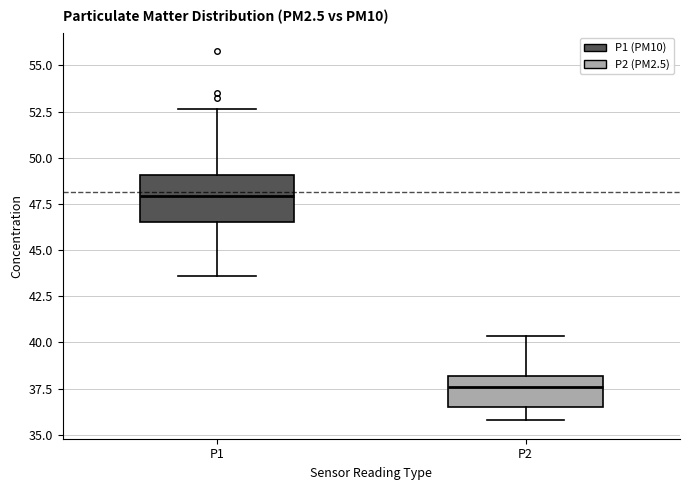

Where does the median line of the box for P2 sit on the y-axis? The values are not printed on the chart, so give them approximately, as read against the axis.

37.5